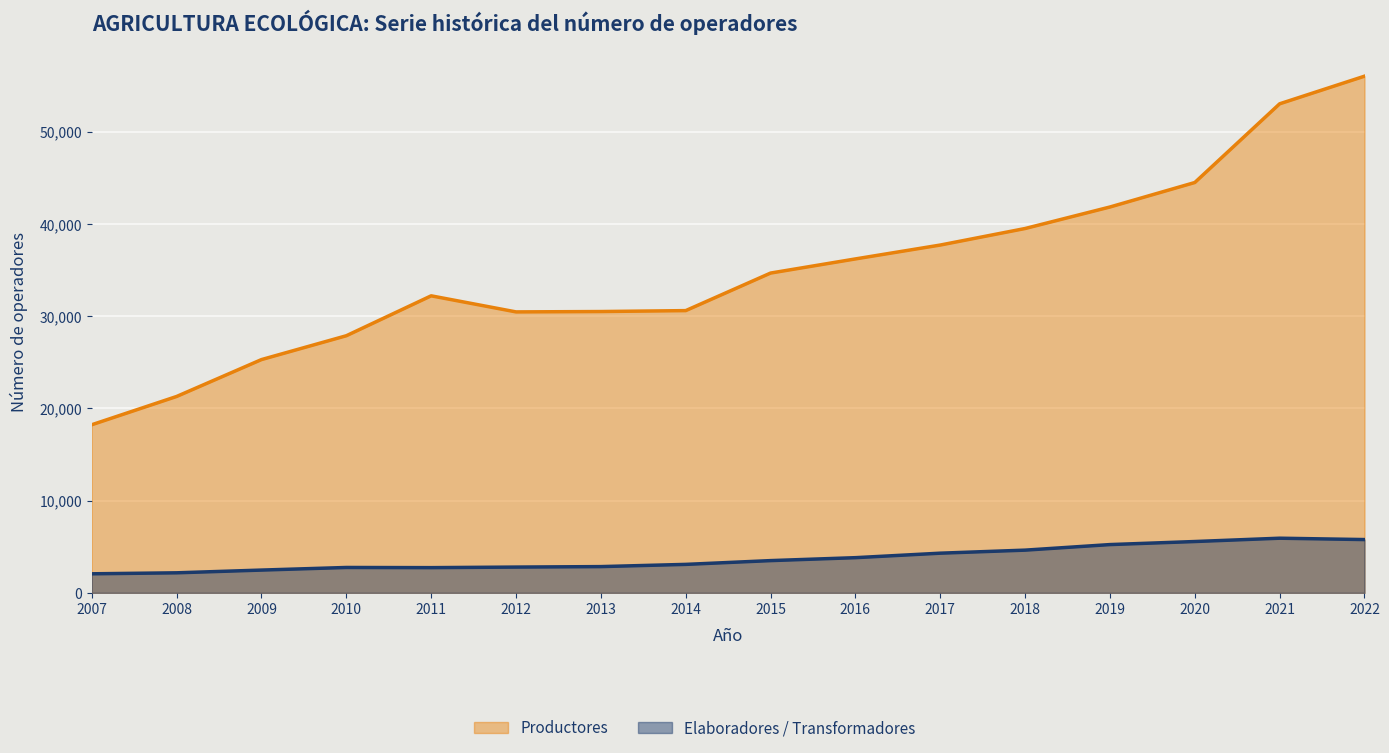

True or false: Productores and Elaboradores / Transformadores intersect in this chart.

False